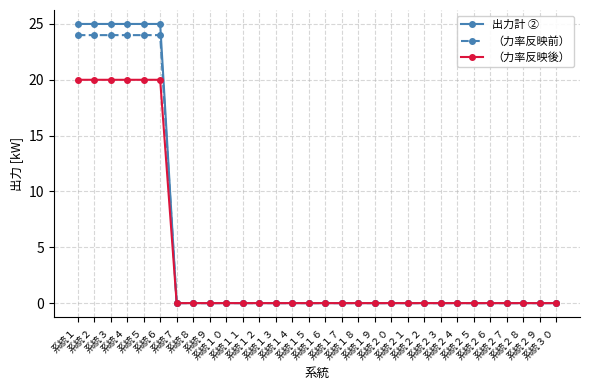

Is it true that 出力計 ② equals -16 at 系統２７?

False